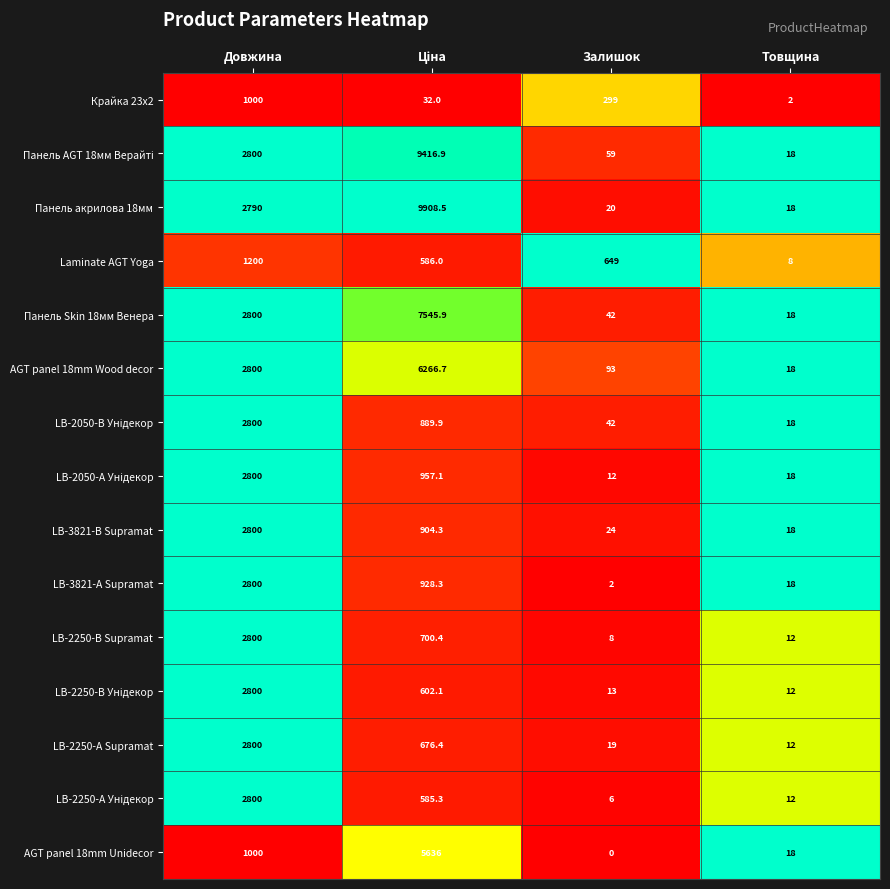

What is the maximum value shown in the chart?

9908.5